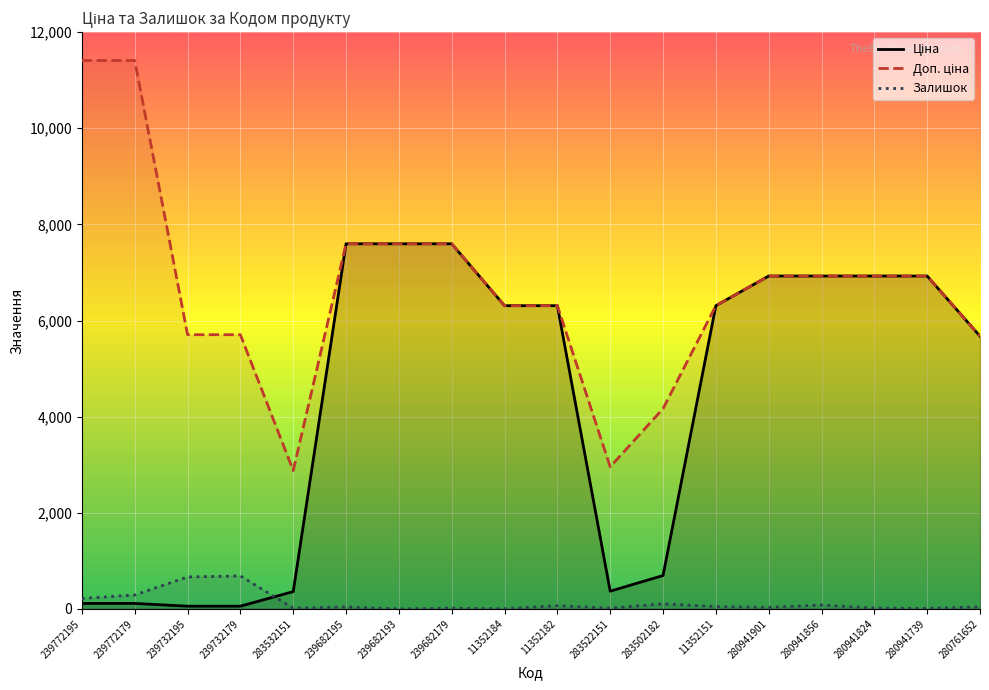

Which series has the largest total across all categories?

Доп. ціна